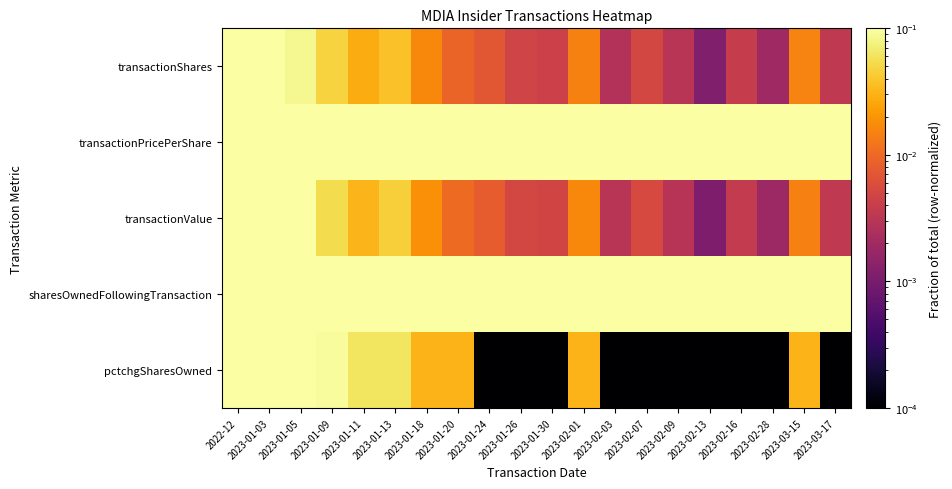

List the series in order of their peak value, lowest first.

transactionShares, transactionPricePerShare, transactionValue, sharesOwnedFollowingTransaction, pctchgSharesOwned